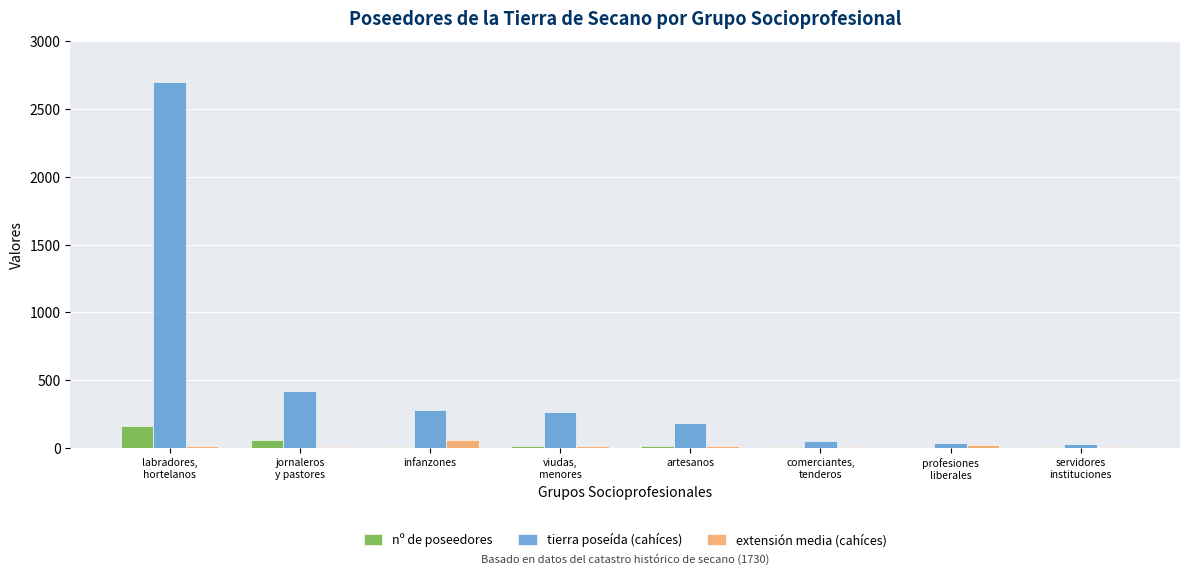

The value of extensión media (cahíces) at comerciantes,
tenderos is 9.6. True or false?

True